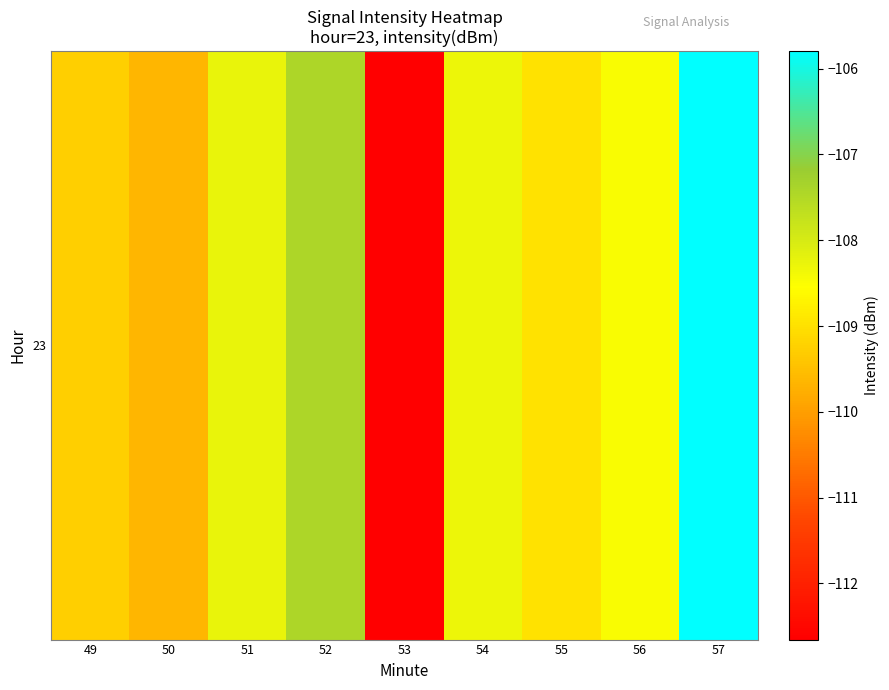

True or false: the data shows -180.0 at 56.

False